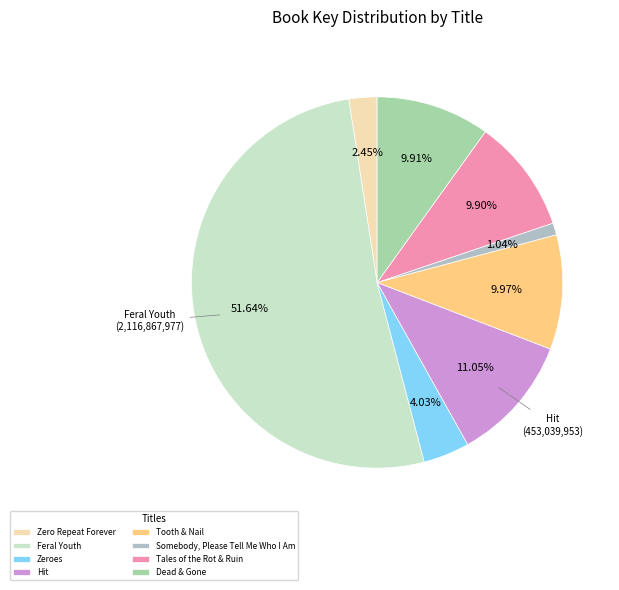

Which slice is the largest?

Feral Youth